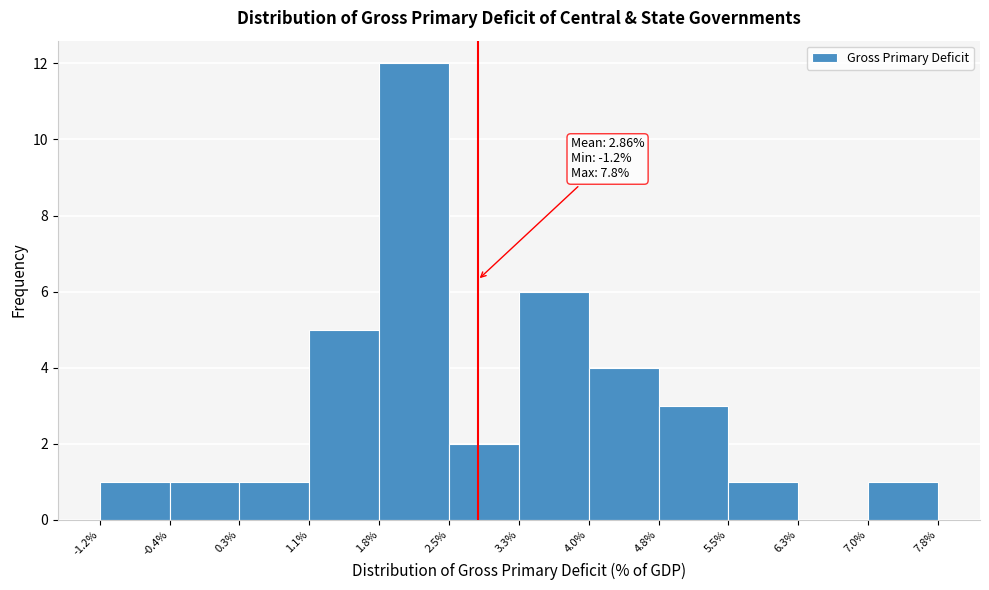

Over which range of the x-axis is the bar tallest?

1.8% to 2.5%